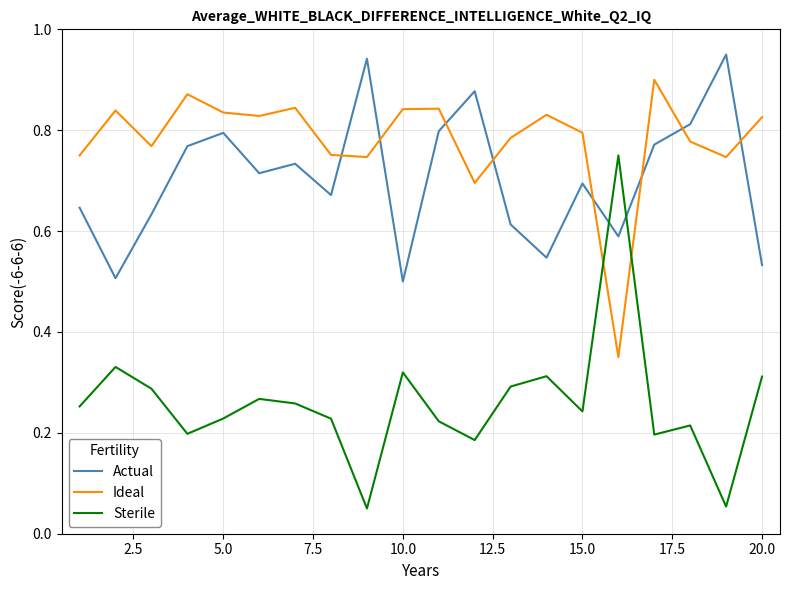

List the series in order of their peak value, highest first.

Actual, Ideal, Sterile